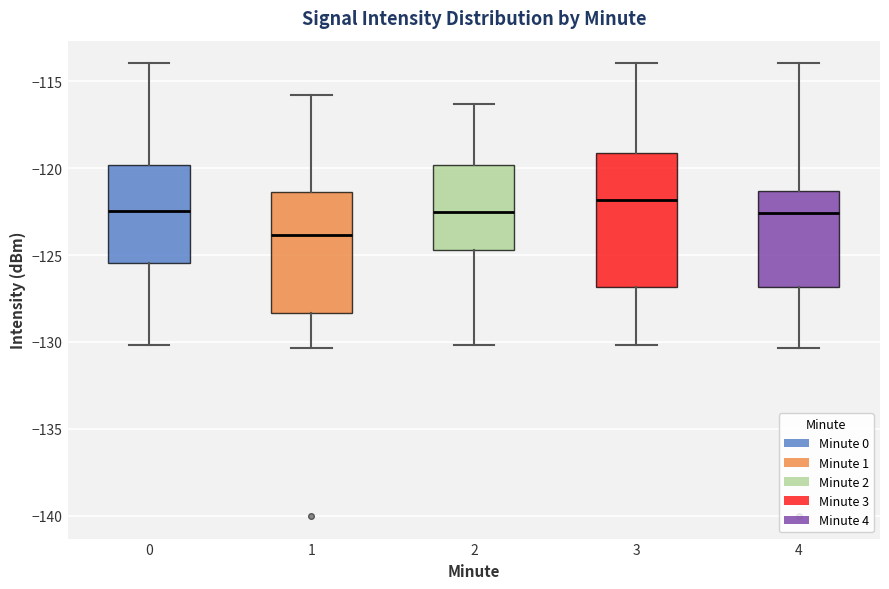

Which box's median line is the lowest?

1